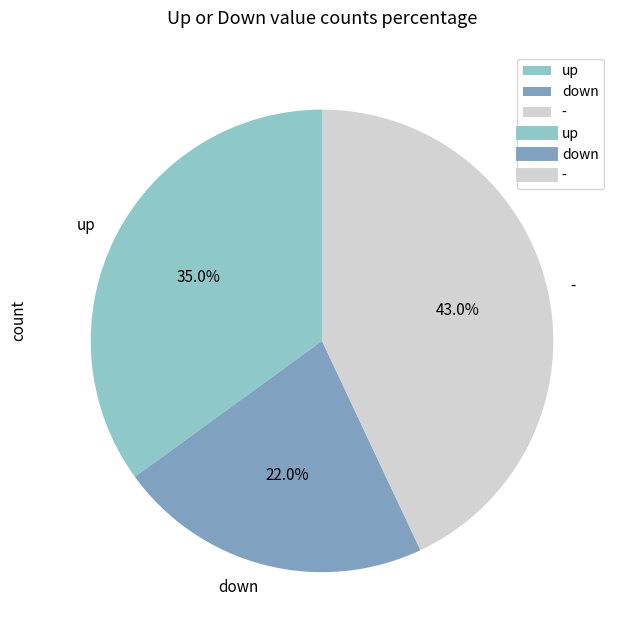

Count the number of slices in the pie.

3